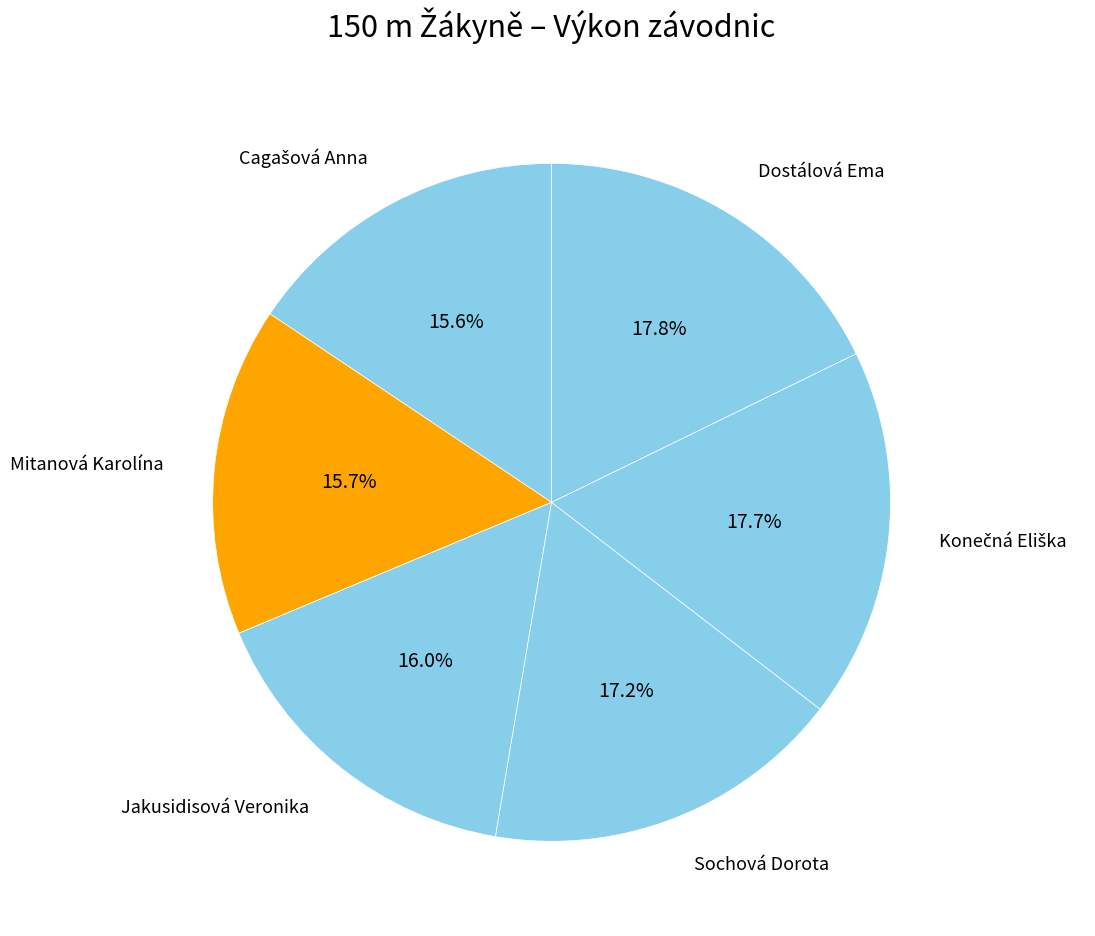

Does Sochová Dorota account for over 50% of the chart?

No